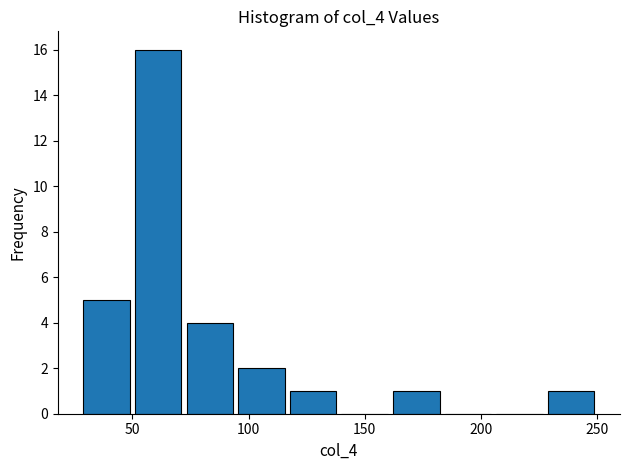

How tall is the bar that spans 50 to 70 on the x-axis? Neither the bar edges nor the heights are printed on the chart, so give them approximately, as read against the axes.

16